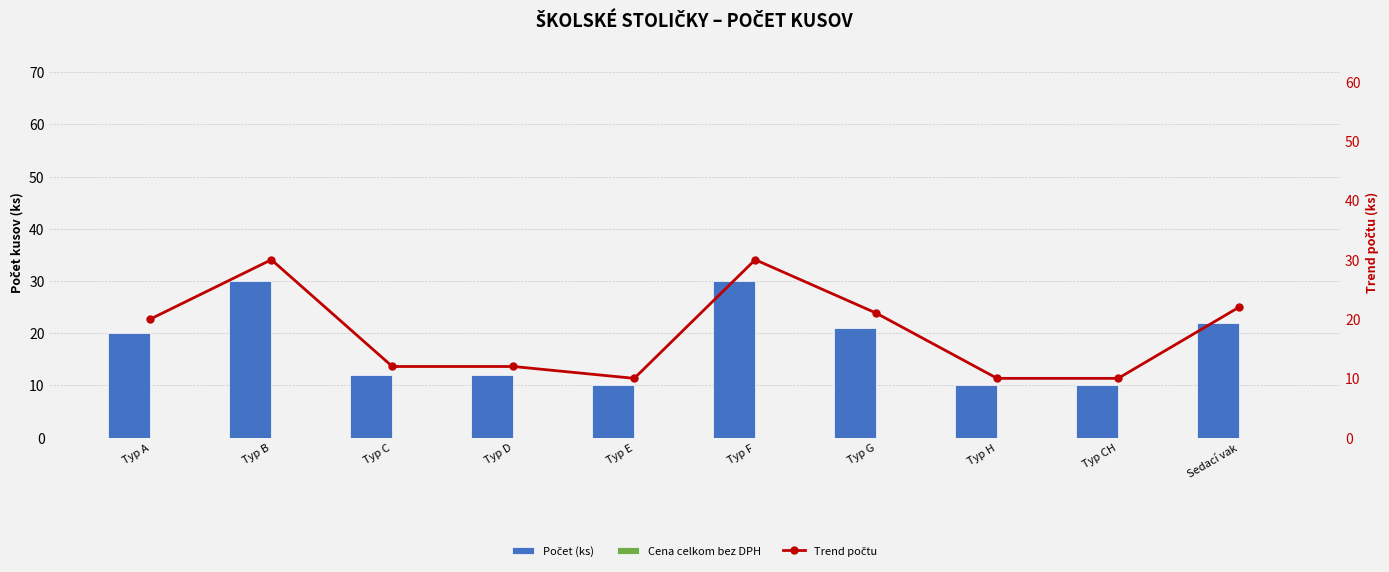

Rank the series at Sedací vak from highest to lowest value.

Počet (ks), Trend počtu, Cena celkom bez DPH